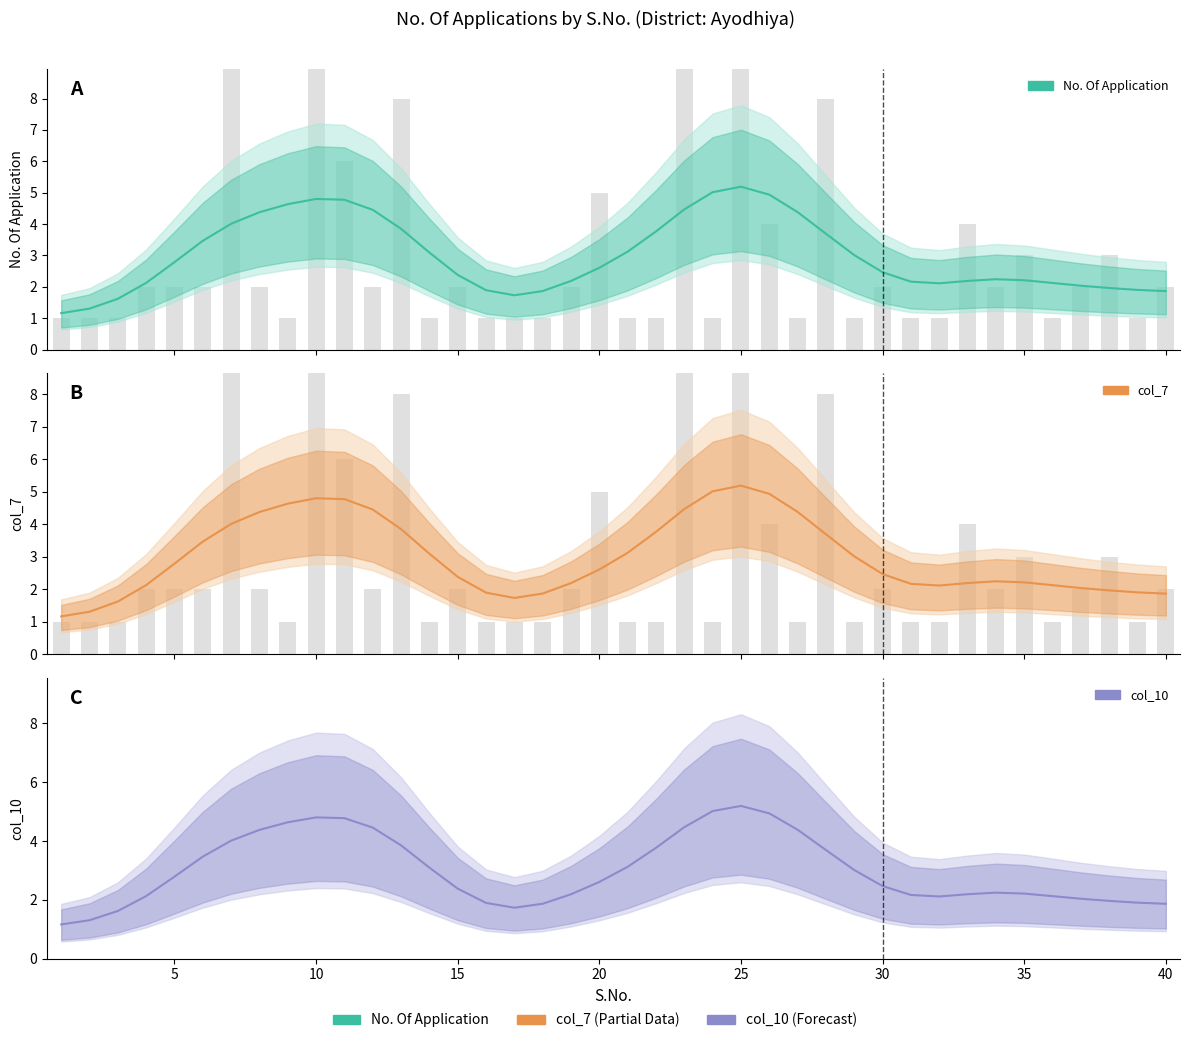

True or false: No. Of Application has a value of 3.2 at 15.

False